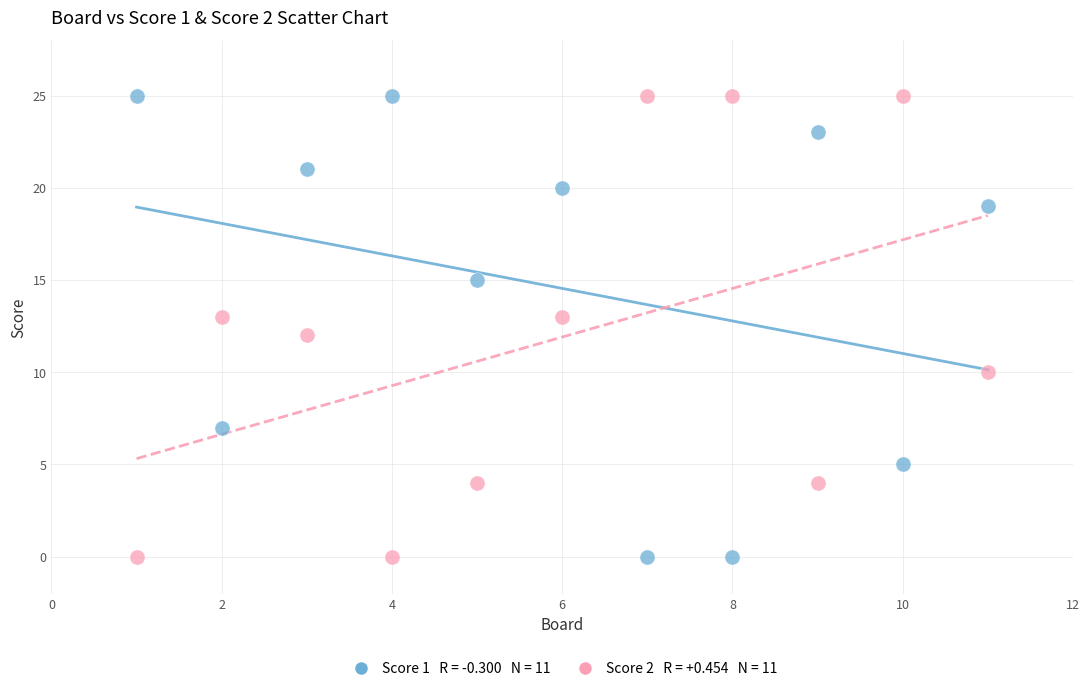

Across all data points, what is the range of X values (max minus min)?

10